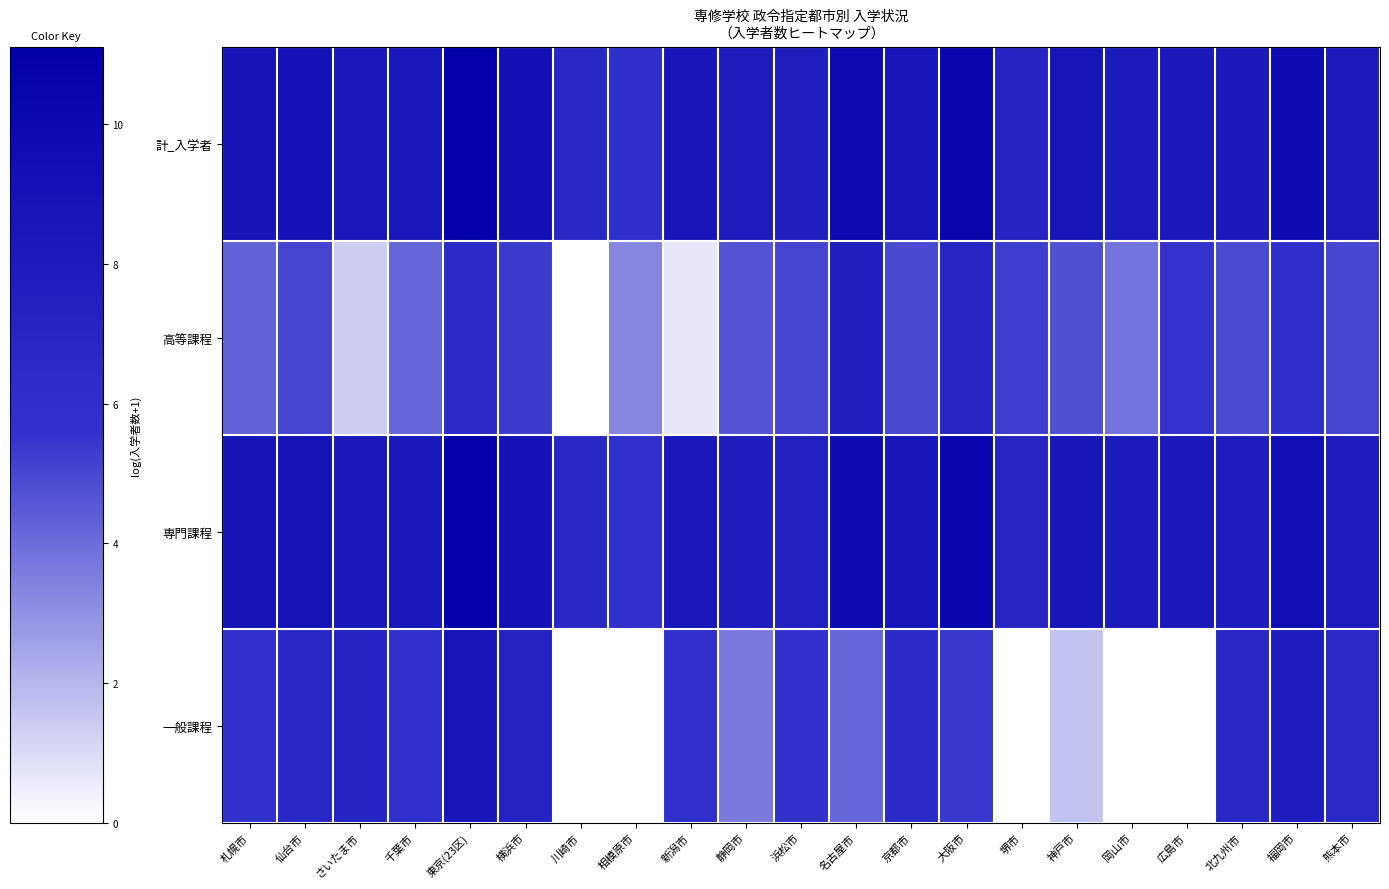

Reading left to right, transcribe all the data shown in this chart.

計_入学者: 札幌市=8.9	仙台市=9.0	さいたま市=8.5	千葉市=8.5	東京(23区)=11.1	横浜市=9.3	川崎市=6.7	相模原市=5.9	新潟市=8.5	静岡市=7.9	浜松市=7.7	名古屋市=9.8	京都市=8.7	大阪市=10.3	堺市=7.2	神戸市=8.6	岡山市=8.1	広島市=8.2	北九州市=8.2	福岡市=9.7	熊本市=8.1
高等課程: 札幌市=4.3	仙台市=5.0	さいたま市=1.4	千葉市=4.2	東京(23区)=6.5	横浜市=5.4	川崎市=0.0	相模原市=3.3	新潟市=0.7	静岡市=4.7	浜松市=5.1	名古屋市=7.5	京都市=5.0	大阪市=7.0	堺市=5.3	神戸市=4.8	岡山市=3.8	広島市=5.5	北九州市=4.9	福岡市=6.0	熊本市=5.0
専門課程: 札幌市=8.9	仙台市=8.9	さいたま市=8.2	千葉市=8.4	東京(23区)=11.0	横浜市=9.1	川崎市=6.7	相模原市=5.9	新潟市=8.5	静岡市=7.8	浜松市=7.5	名古屋市=9.7	京都市=8.6	大阪市=10.3	堺市=7.0	神戸市=8.6	岡山市=8.1	広島市=8.2	北九州市=7.9	福岡市=9.6	熊本市=7.8
一般課程: 札幌市=5.7	仙台市=6.7	さいたま市=7.1	千葉市=5.8	東京(23区)=8.8	横浜市=7.2	川崎市=0.0	相模原市=0.0	新潟市=5.8	静岡市=3.6	浜松市=5.7	名古屋市=4.2	京都市=6.5	大阪市=5.5	堺市=0.0	神戸市=1.6	岡山市=0.0	広島市=0.0	北九州市=6.8	福岡市=7.8	熊本市=6.6